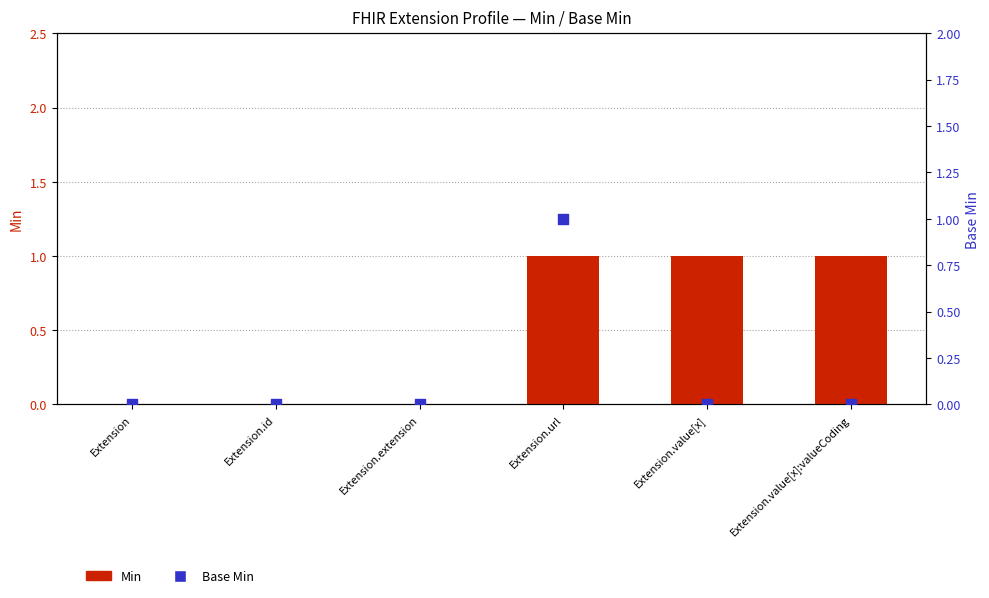

At how many categories does at least one series exceed 0?

3